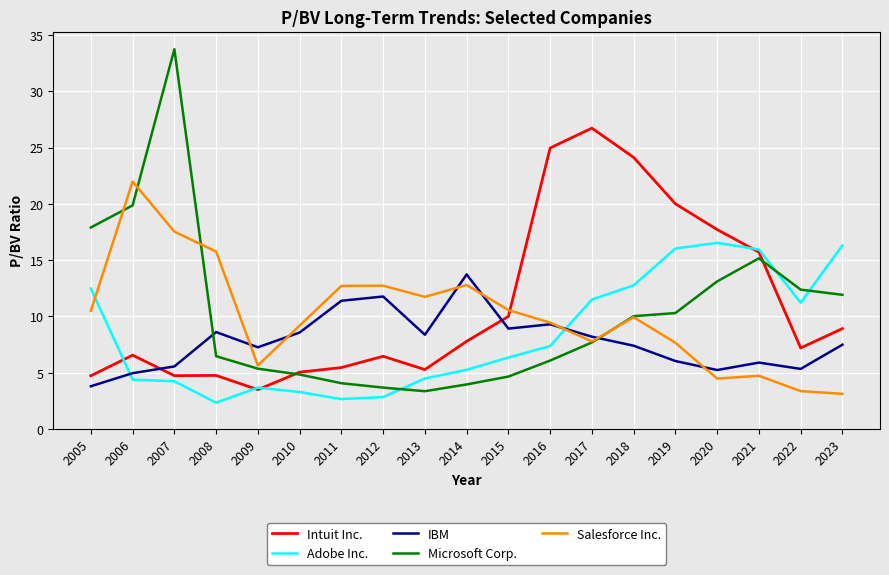

Is it true that Adobe Inc. equals 1.1 at 2008?

False